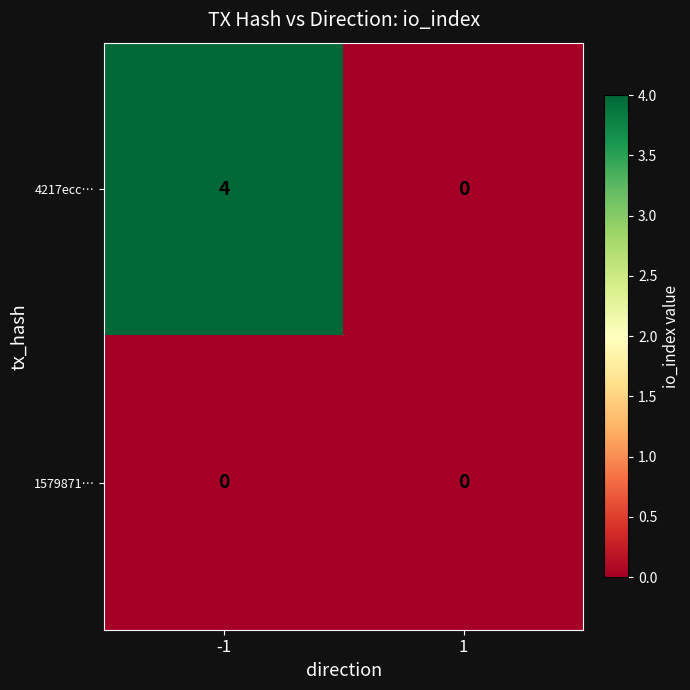

What is the difference between the highest and lowest values at -1?

4